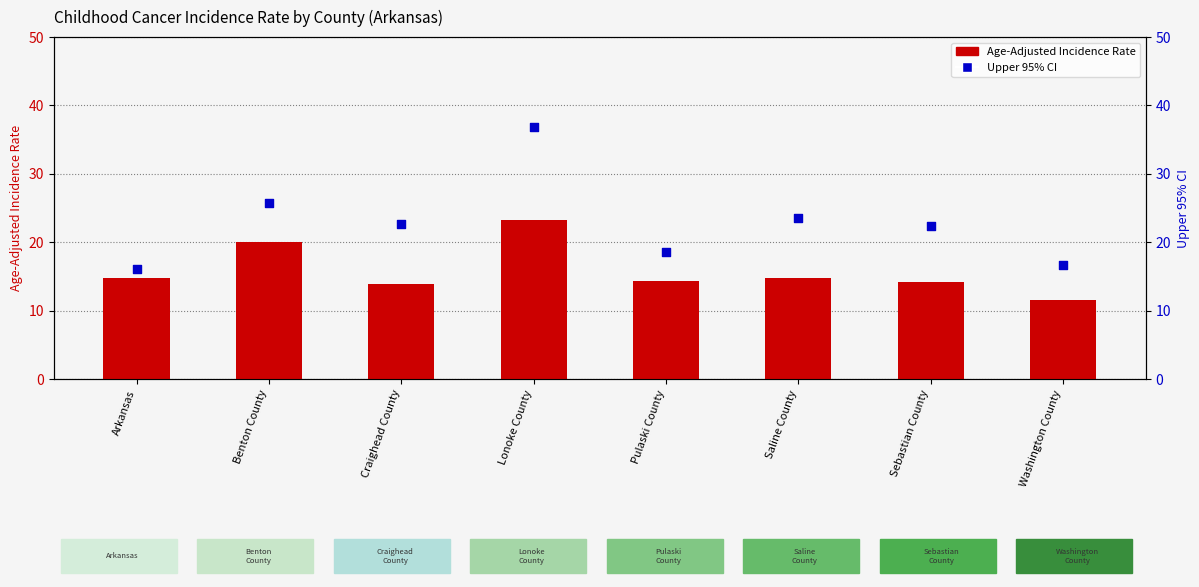

At which category is the sum across all series the highest?

Lonoke County